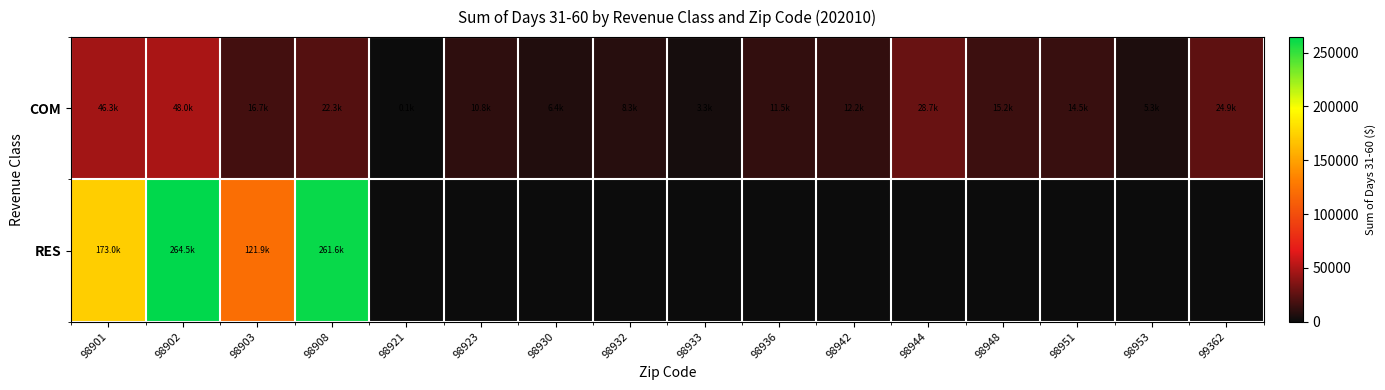

Reading left to right, list all the values displayed in this chart.

COM: 98901=46328.8	98902=48036.0	98903=16698.9	98908=22292.3	98921=94.0	98923=10786.1	98930=6383.1	98932=8264.7	98933=3251.9	98936=11480.6	98942=12180.3	98944=28664.3	98948=15192.1	98951=14456.6	98953=5285.4	99362=24886.1
RES: 98901=173010.0	98902=264470.8	98903=121861.7	98908=261621.4	98921=0.0	98923=0.0	98930=0.0	98932=0.0	98933=0.0	98936=0.0	98942=0.0	98944=0.0	98948=0.0	98951=0.0	98953=0.0	99362=0.0